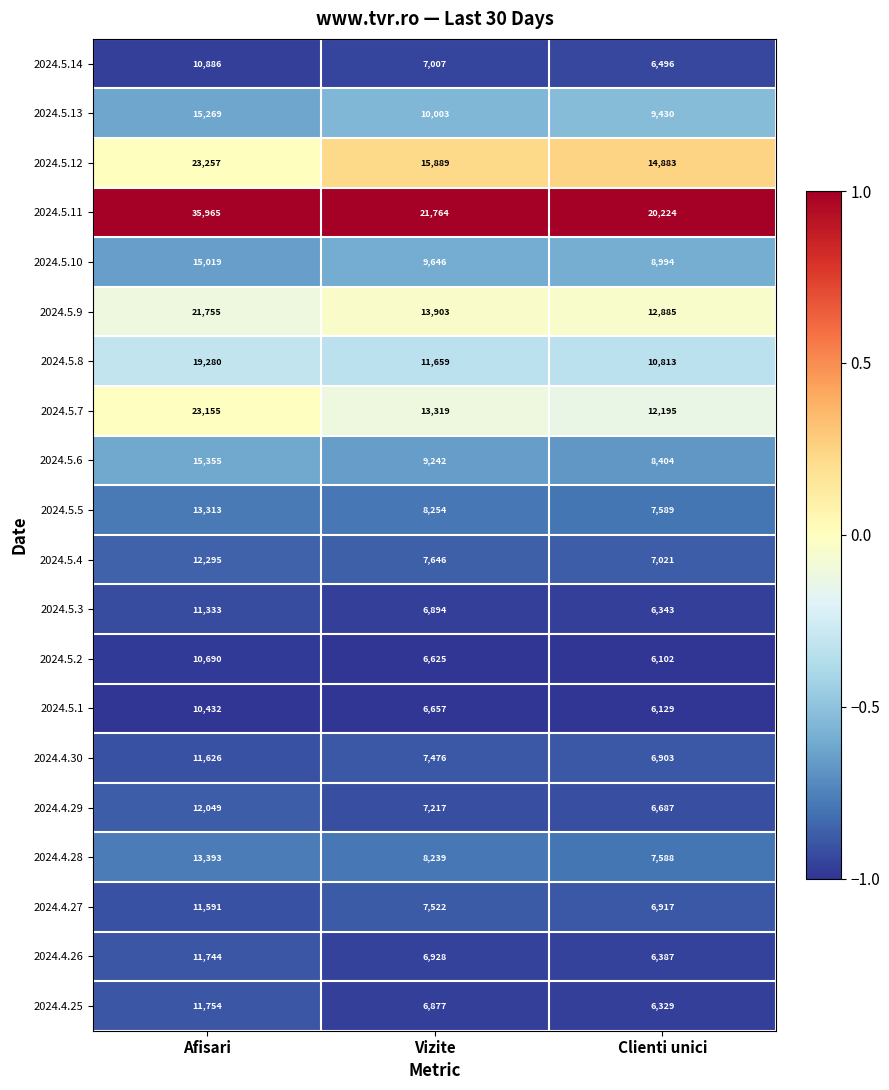

What is the sum of all 2024.5.1 values?

23218